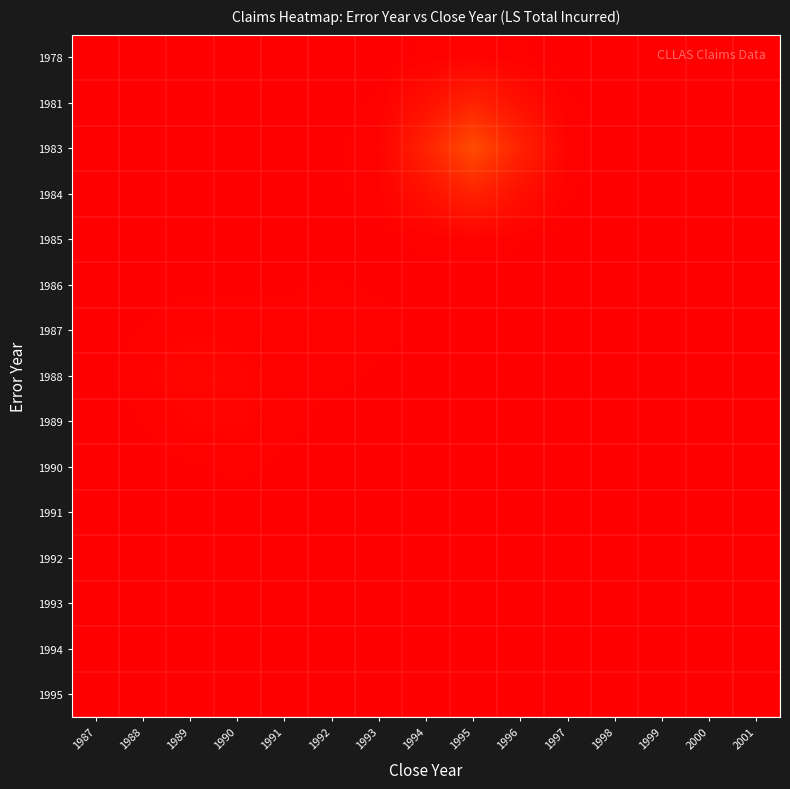

Reading left to right, transcribe all the data shown in this chart.

1978: 1987=0.0	1988=0.0	1989=0.0	1990=0.0	1991=0.1	1992=5.9	1993=257.0	1994=2661.3	1995=5811.3	1996=2660.6	1997=255.3	1998=5.1	1999=0.0	2000=0.0	2001=0.0
1981: 1987=0.4	1988=0.1	1989=0.0	1990=0.1	1991=3.7	1992=91.1	1993=2692.5	1994=27215.6	1995=59363.6	1996=27177.0	1997=2608.1	1998=52.5	1999=0.0	2000=0.0	2001=0.0
1983: 1987=19.0	1988=6.6	1989=0.8	1990=1.4	1991=39.1	1992=517.5	1993=6576.3	1994=59762.6	1995=129692.5	1996=59360.6	1997=5696.6	1998=114.6	1999=0.0	2000=0.0	2001=0.0
1984: 1987=197.9	1988=69.5	1989=19.8	1990=34.6	1991=108.5	1992=941.8	1993=4533.1	1994=28057.6	1995=59444.4	1996=27178.6	1997=2608.1	1998=52.5	1999=0.0	2000=0.0	2001=0.0
1985: 1987=433.8	1988=176.8	1989=194.2	1990=390.3	1991=372.1	1992=667.5	1993=1287.5	1994=3054.4	1995=5738.9	1996=2608.9	1997=250.3	1998=5.0	1999=0.0	2000=0.0	2001=0.0
1986: 1987=228.0	1988=409.9	1989=1120.9	1990=1521.0	1991=1662.9	1992=2294.5	1993=1694.8	1994=544.5	1995=156.3	1996=53.3	1997=5.0	1998=0.1	1999=0.0	2000=0.0	2001=0.0
1987: 1987=240.4	1988=2313.9	1989=5557.6	1990=4214.8	1991=3662.5	1992=5014.8	1993=3518.8	1994=991.3	1995=83.0	1996=1.6	1997=0.0	1998=0.0	1999=0.0	2000=0.0	2001=0.0
1988: 1987=445.2	1988=4646.1	1989=11271.1	1990=8330.9	1991=4417.8	1992=3024.2	1993=1671.9	1994=454.7	1995=38.0	1996=0.7	1997=0.0	1998=0.0	1999=0.0	2000=0.0	2001=0.0
1989: 1987=203.6	1988=2273.6	1989=6997.9	1990=7931.2	1991=3614.7	1992=815.3	1993=193.1	1994=44.2	1995=3.6	1996=0.1	1997=0.0	1998=0.0	1999=0.0	2000=0.0	2001=0.0
1990: 1987=21.4	1988=315.7	1989=1694.3	1990=2997.1	1991=1364.8	1992=161.4	1993=8.9	1994=0.9	1995=0.1	1996=0.0	1997=0.0	1998=0.0	1999=0.0	2000=0.0	2001=0.0
1991: 1987=0.7	1988=20.9	1989=186.1	1990=392.4	1991=179.5	1992=17.8	1993=0.4	1994=0.0	1995=0.0	1996=0.0	1997=0.0	1998=0.0	1999=0.0	2000=0.0	2001=0.0
1992: 1987=0.0	1988=0.9	1989=9.0	1990=19.6	1991=9.0	1992=0.9	1993=0.0	1994=0.0	1995=0.0	1996=0.0	1997=0.0	1998=0.0	1999=0.0	2000=0.0	2001=0.0
1993: 1987=0.0	1988=0.0	1989=0.1	1990=0.3	1991=0.1	1992=0.0	1993=0.0	1994=0.0	1995=0.0	1996=0.0	1997=0.0	1998=0.0	1999=0.0	2000=0.0	2001=0.0
1994: 1987=0.0	1988=0.0	1989=0.0	1990=0.0	1991=0.0	1992=0.0	1993=0.0	1994=0.0	1995=0.0	1996=0.0	1997=0.0	1998=0.0	1999=0.0	2000=0.0	2001=0.0
1995: 1987=0.0	1988=0.0	1989=0.0	1990=0.0	1991=0.0	1992=0.0	1993=0.0	1994=0.0	1995=0.0	1996=0.0	1997=0.0	1998=0.0	1999=0.0	2000=0.0	2001=0.0